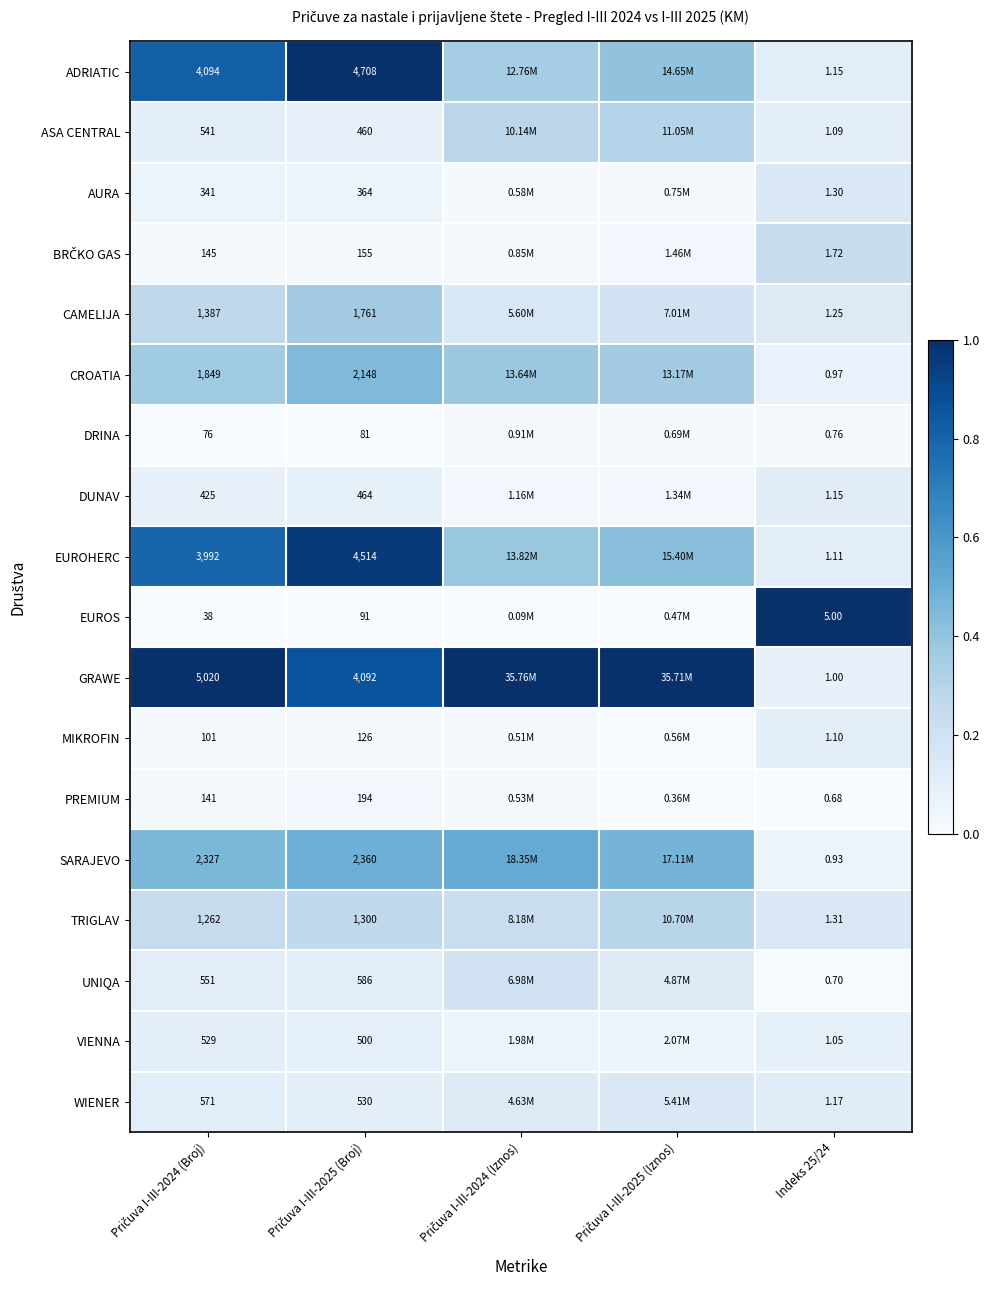

Which series has the widest spread of values?

EUROS